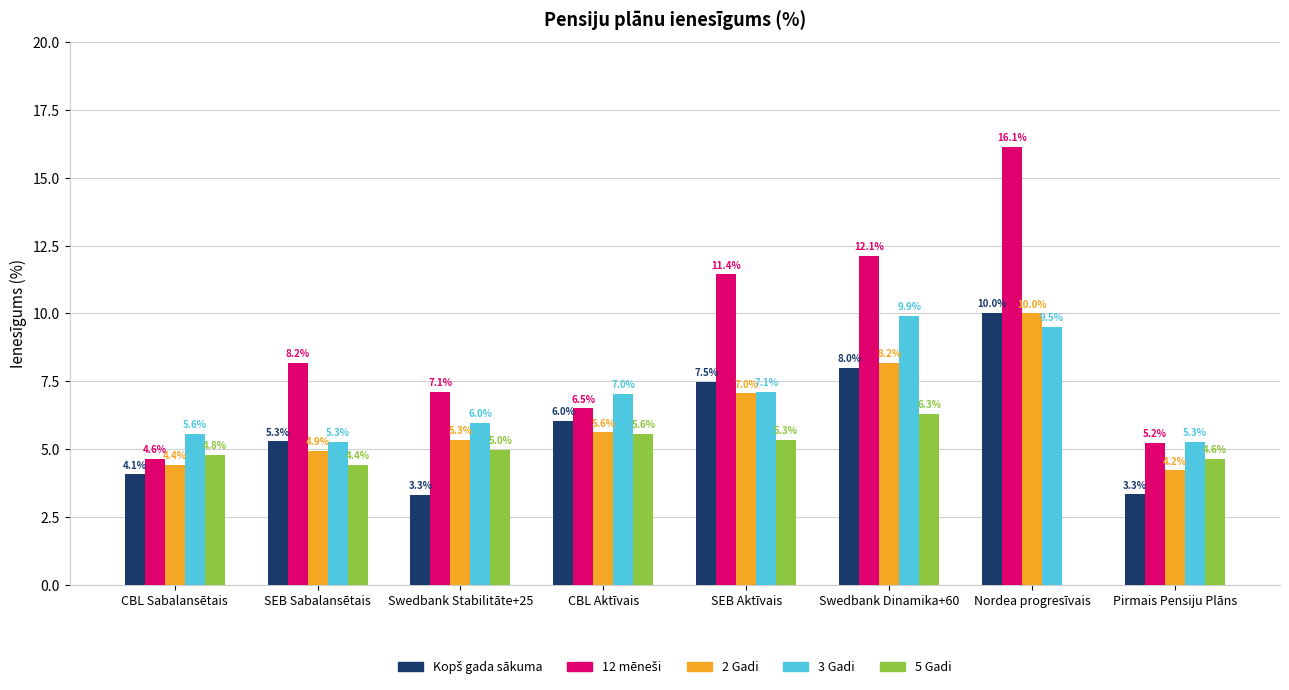

What is the highest value of the 2 Gadi series?

10.0